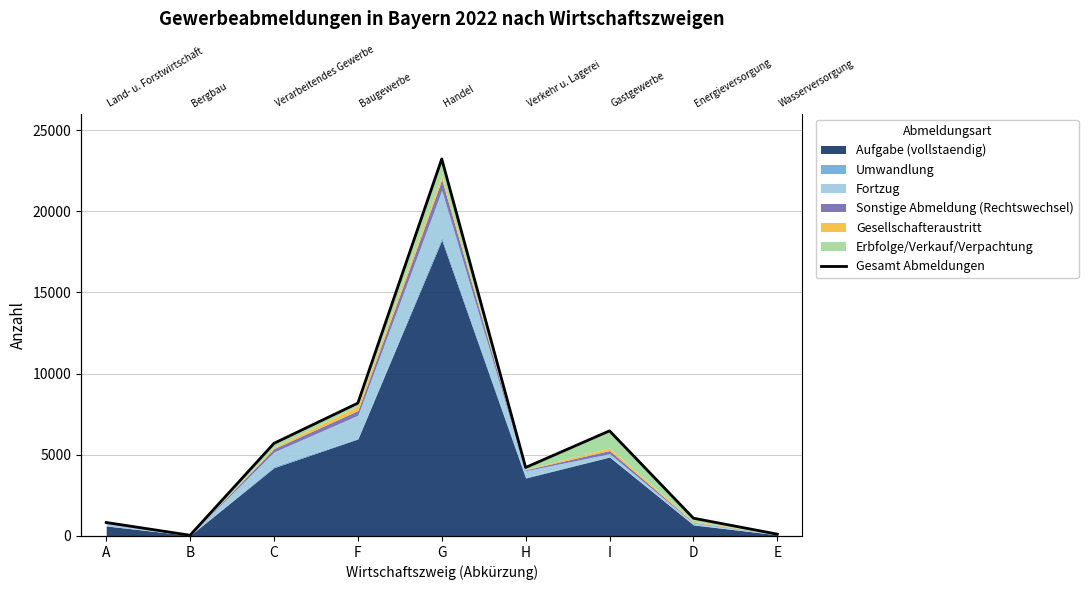

Which has a higher value, E or I?

I